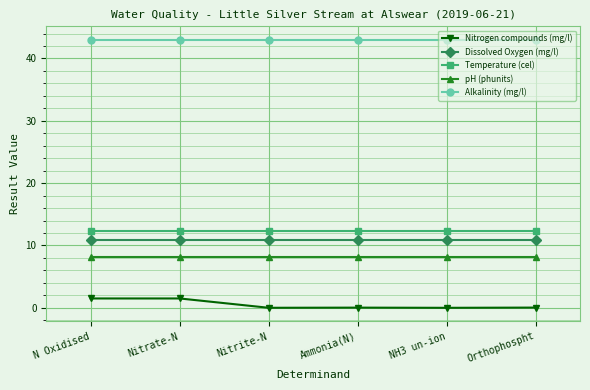

True or false: pH (phunits) and Dissolved Oxygen (mg/l) cross at least once.

False